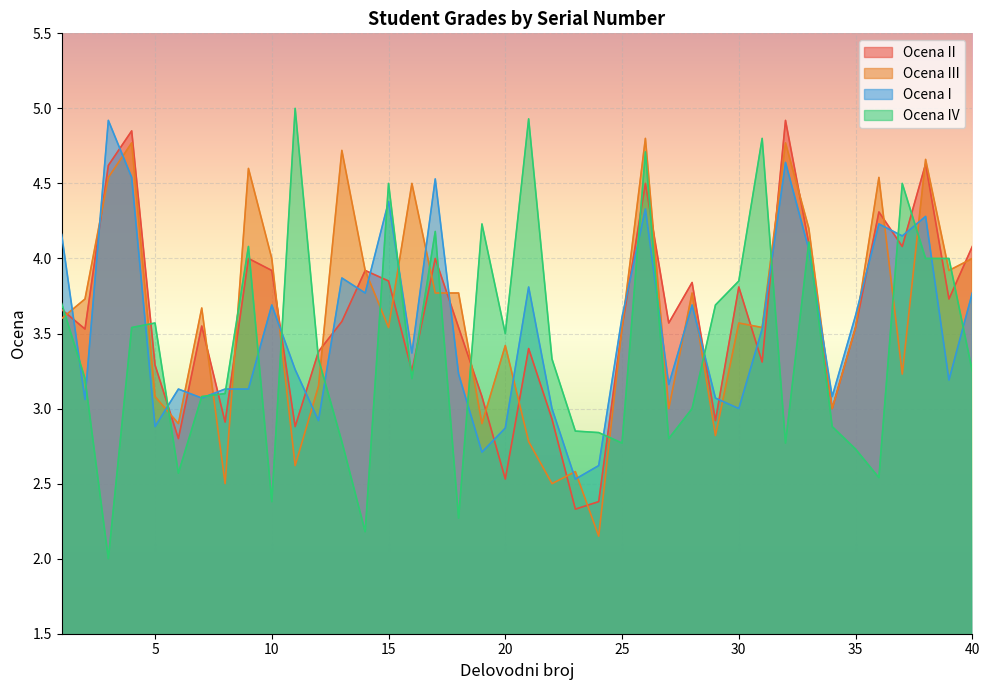

What is the total value across all series at 30?

14.2